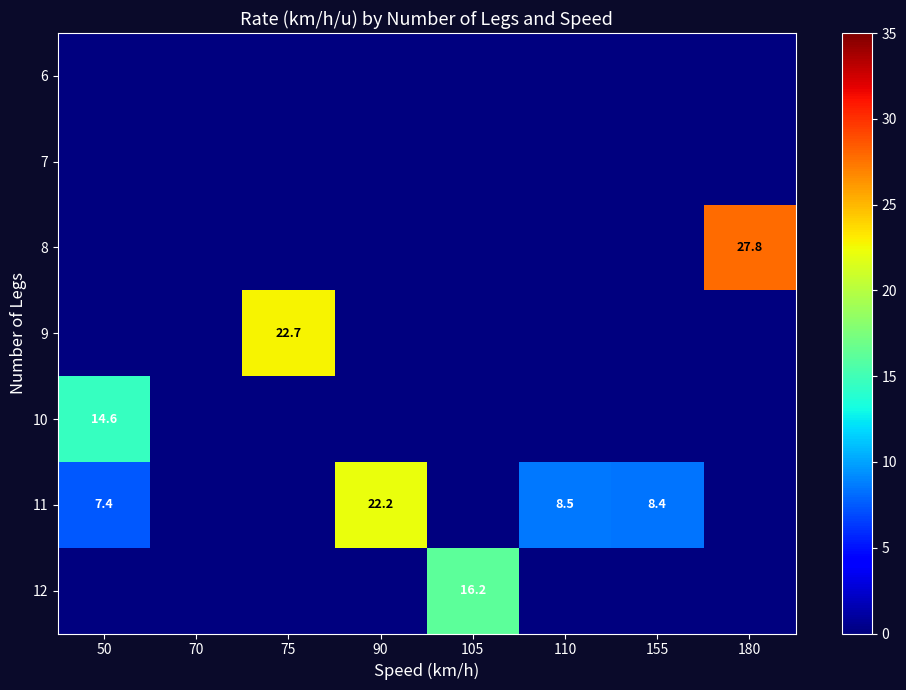

Count the number of data series in this chart.

7